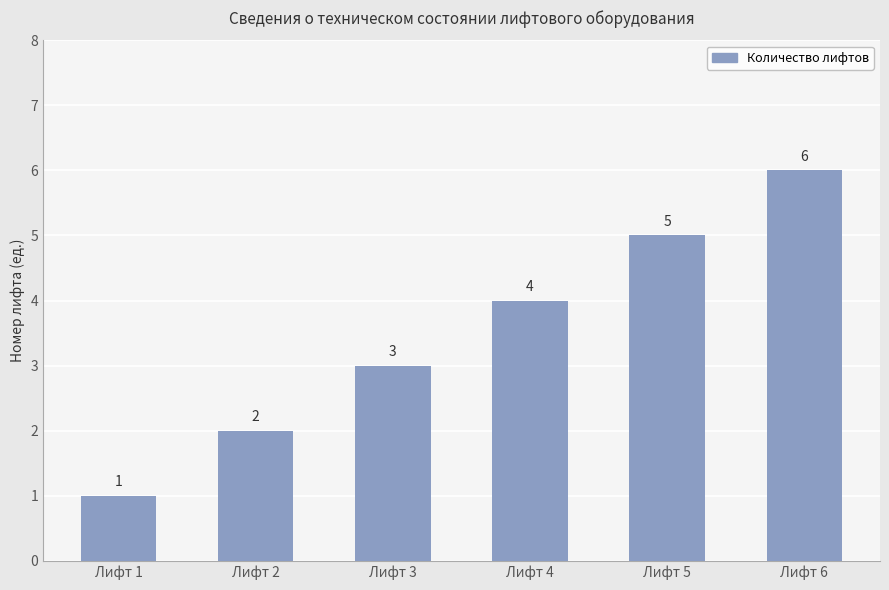

Which label corresponds to the largest value in the chart?

Лифт 6